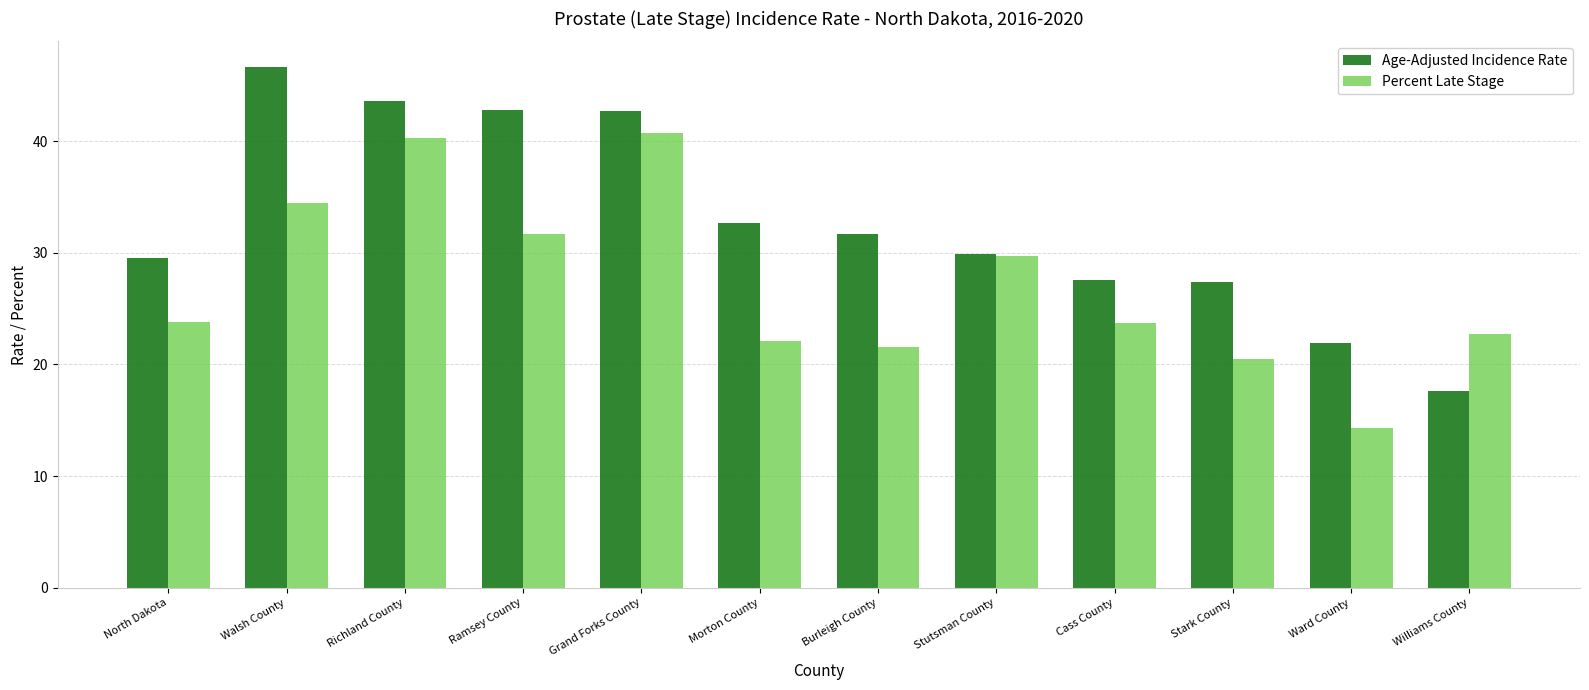

What is the smallest value displayed?

14.3